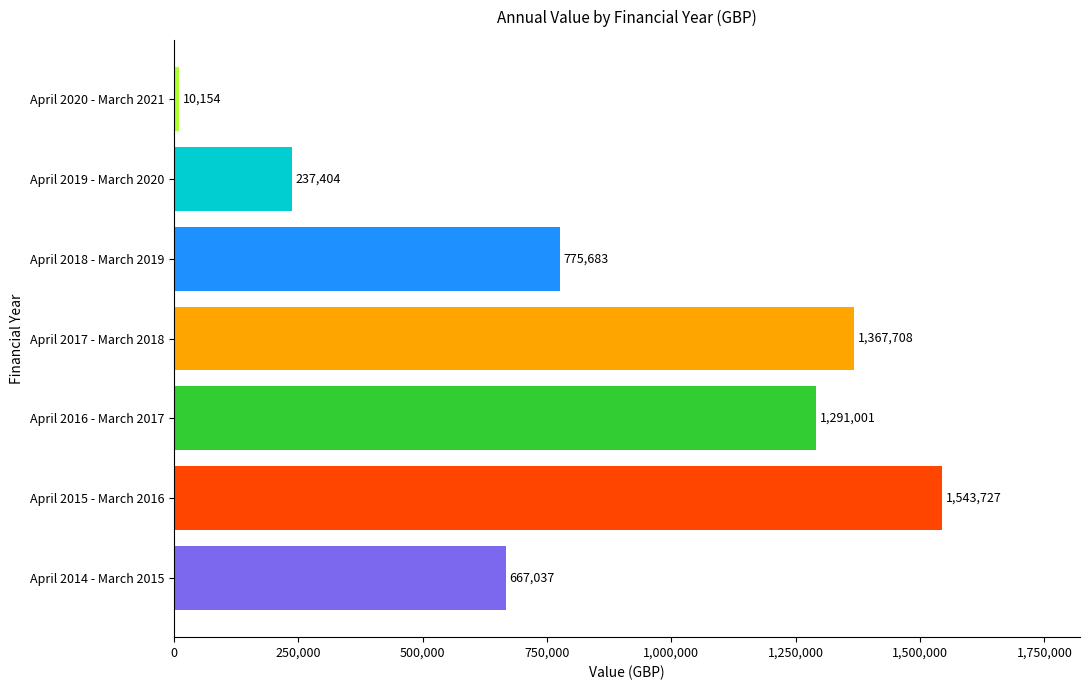

Rank the categories by value from highest to lowest.

April 2015 - March 2016, April 2017 - March 2018, April 2016 - March 2017, April 2018 - March 2019, April 2014 - March 2015, April 2019 - March 2020, April 2020 - March 2021